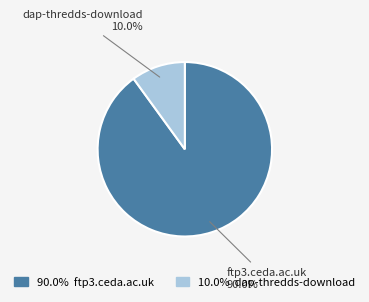

Is there a majority slice in this chart?

Yes